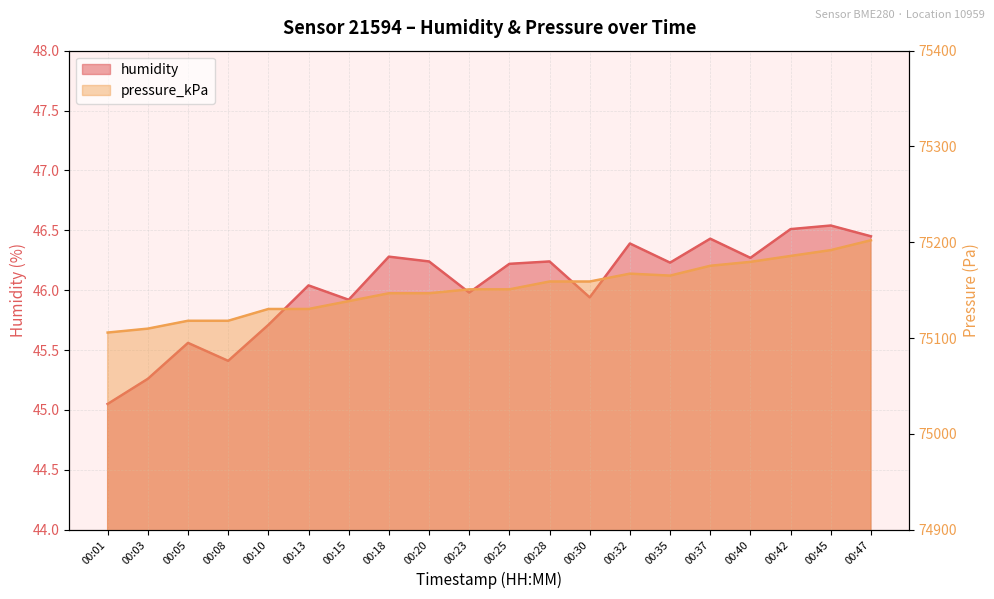

How many lines are shown in the chart?

2